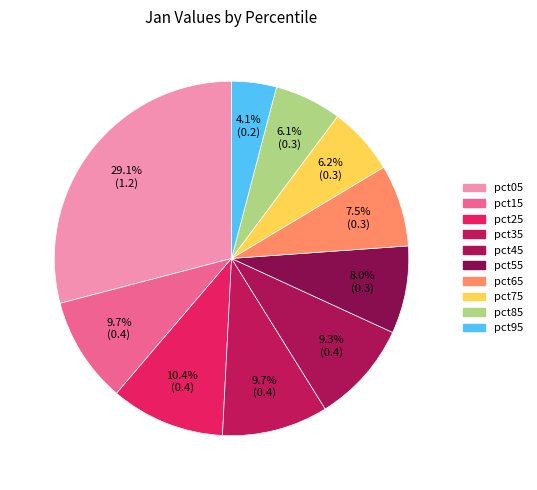

Does pct35 represent more than half of the total?

No